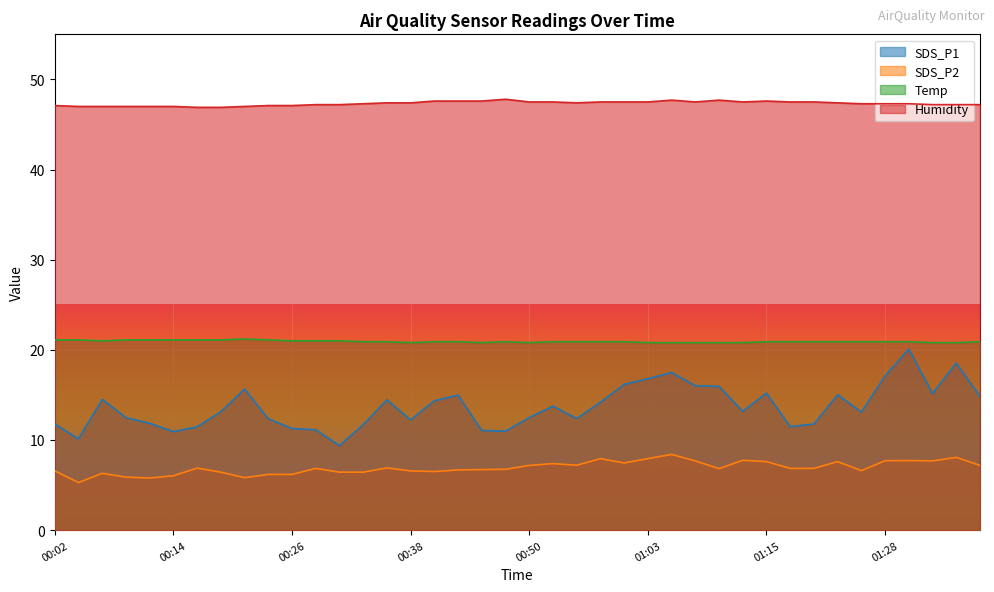

How many lines are shown in the chart?

4